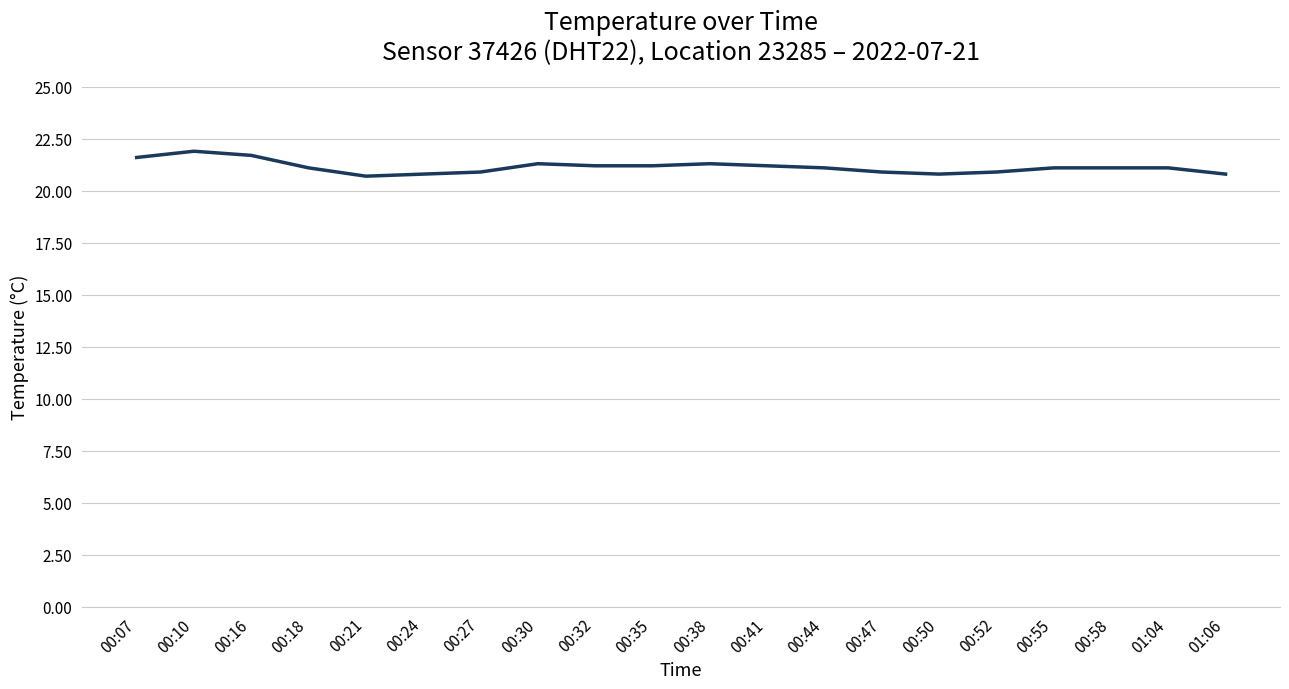

What is the ratio of the value at 01:04 to the value at 00:10?

1.0